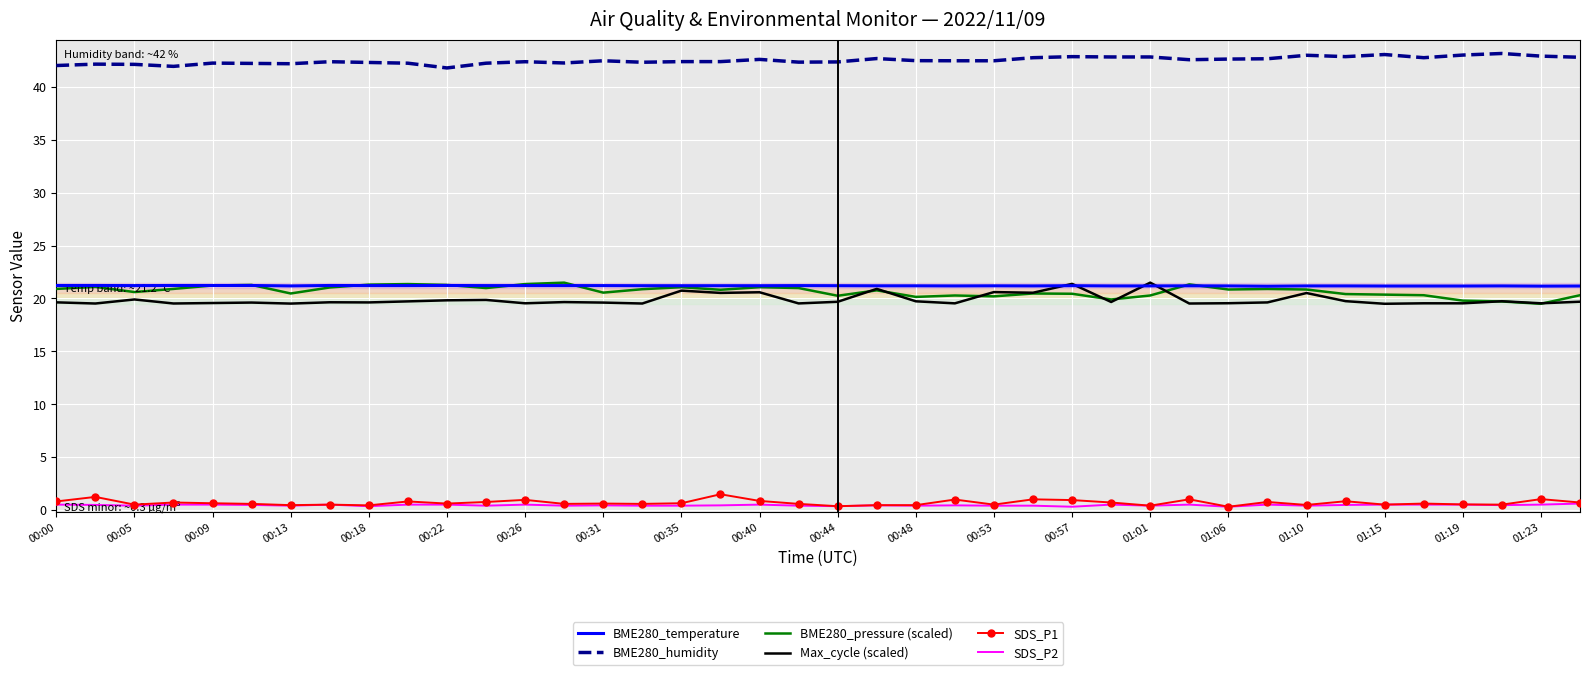

True or false: SDS_P1 and BME280_pressure (scaled) cross at least once.

False